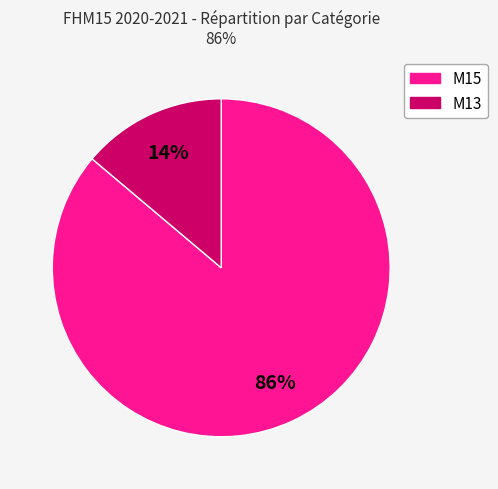

Is there a majority slice in this chart?

Yes